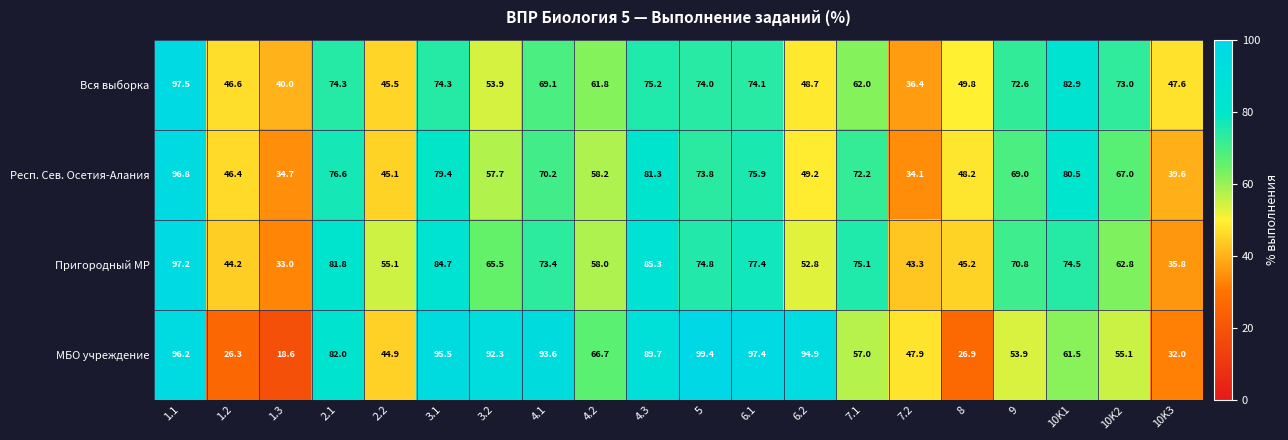

Between 1.2 and 2.2, which series saw the biggest shift?

МБО учреждение